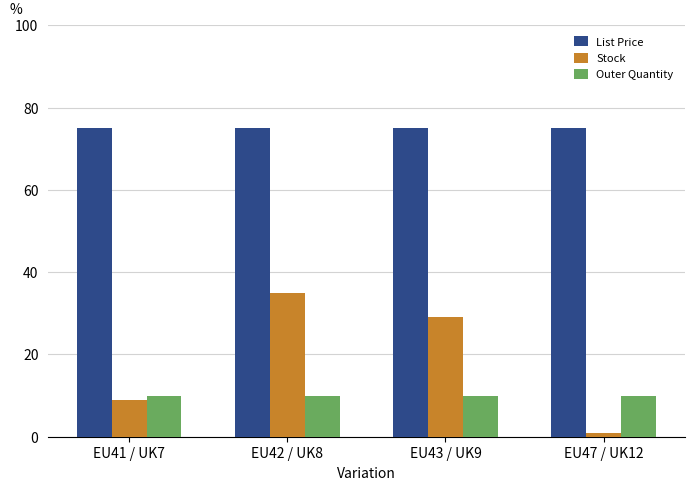

Reading left to right, what are all the values shown in this chart?

List Price: 75.0	75.0	75.0	75.0
Stock: 9.0	35.0	29.0	1.0
Outer Quantity: 10.0	10.0	10.0	10.0